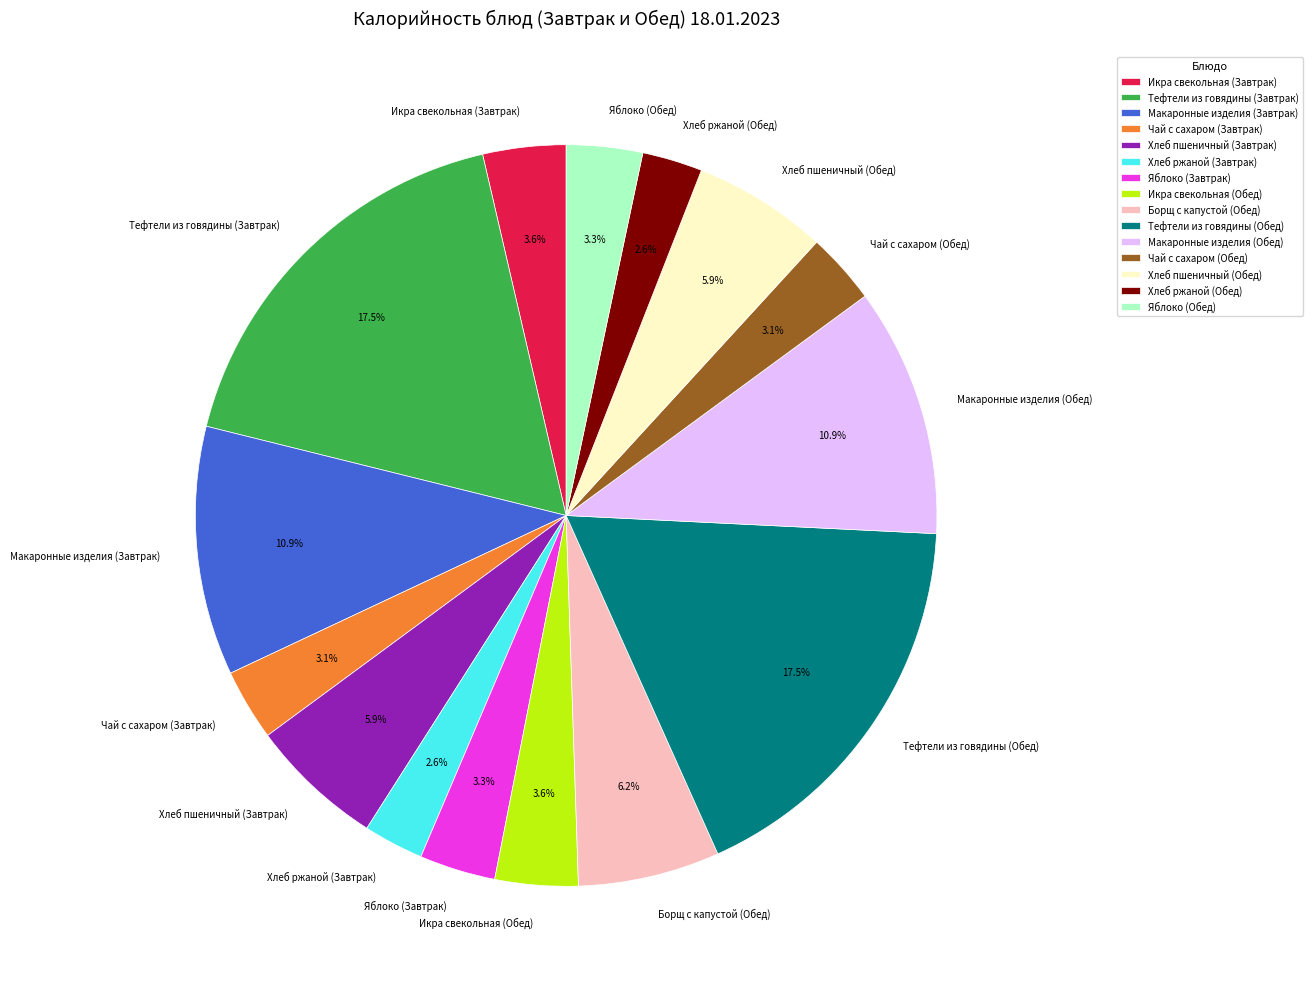

What percentage is the Хлеб ржаной (Обед) slice, to the nearest percent?

3%